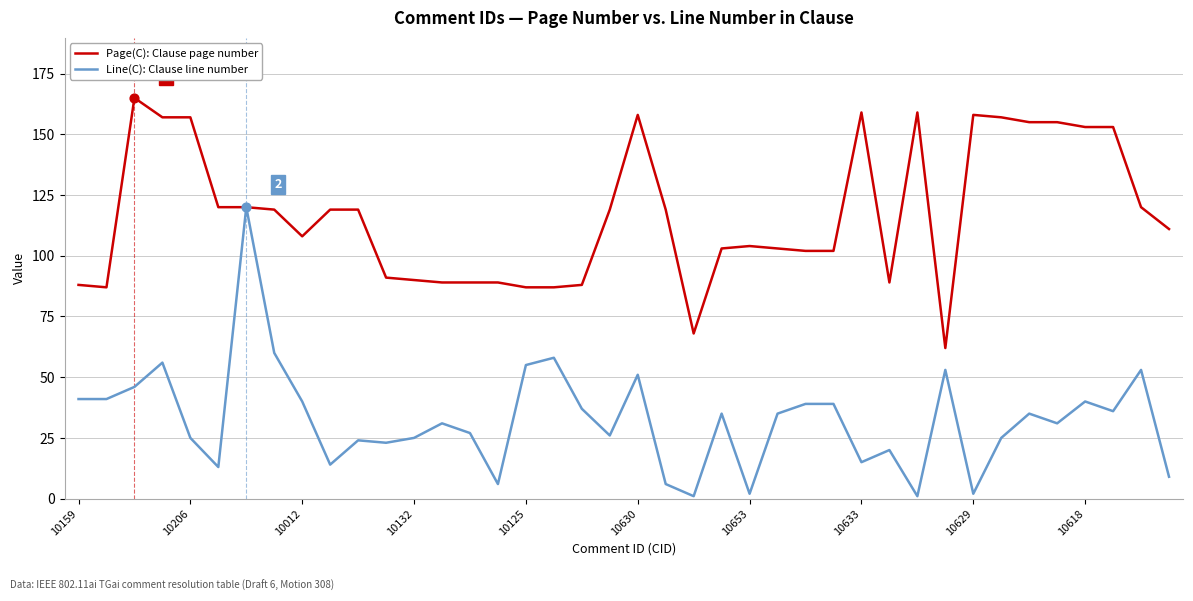

What are all the series names shown in the legend?

Page(C): Clause page number, Line(C): Clause line number